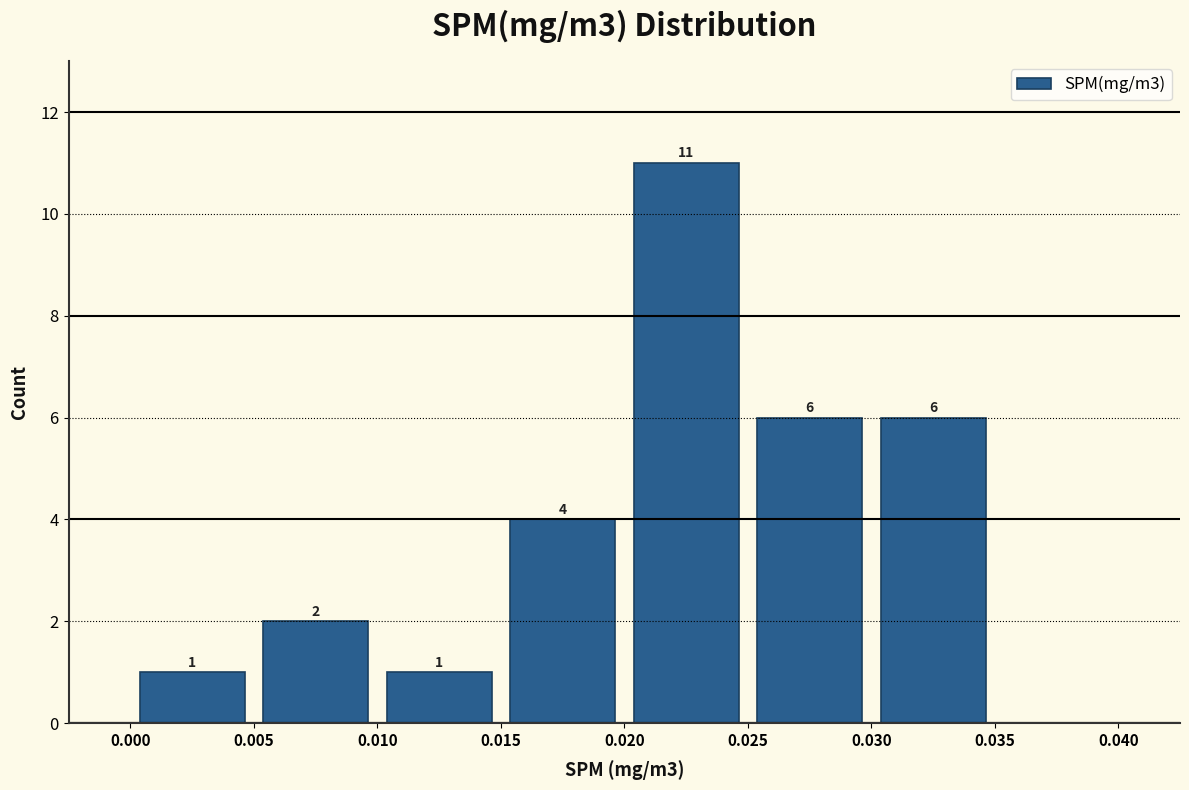

Which range on the x-axis has the tallest bar?

0.020 to 0.025